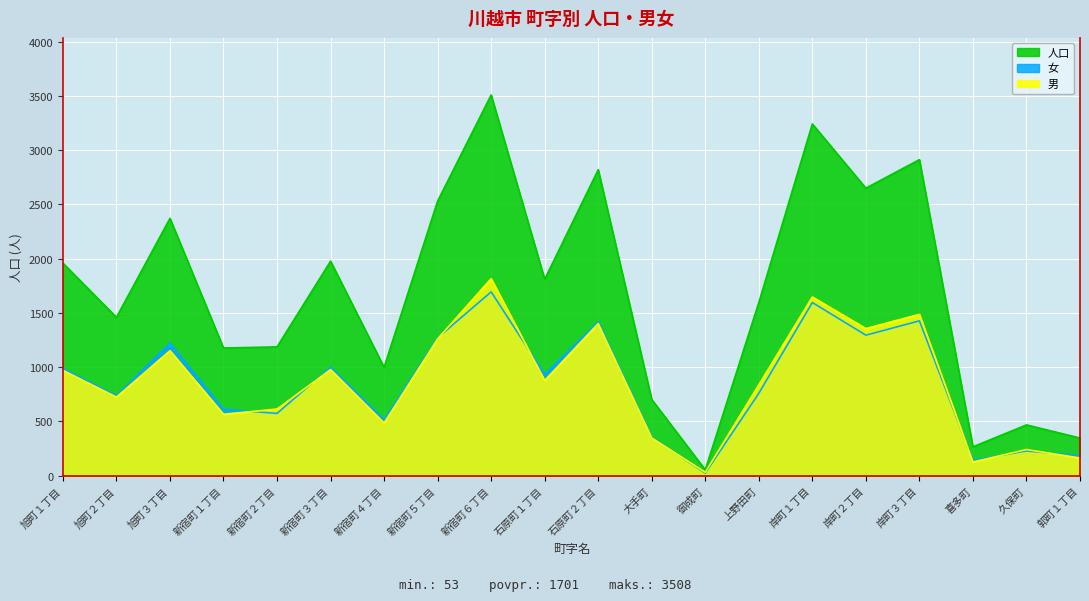

Between 旭町３丁目 and 新宿町６丁目, which series saw the biggest shift?

人口